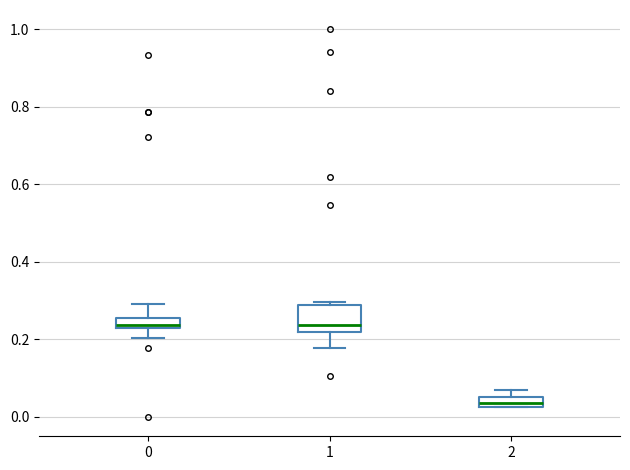

Where does the median line of the box at x = 0 sit on the y-axis? The values are not printed on the chart, so give them approximately, as read against the axis.

0.24